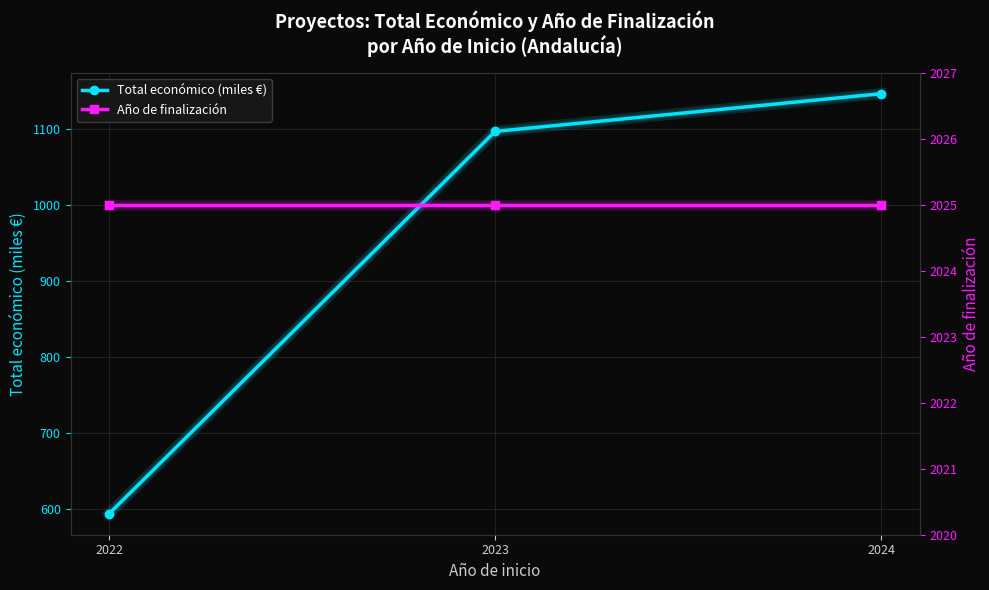

What is the greatest value displayed?

2025.0